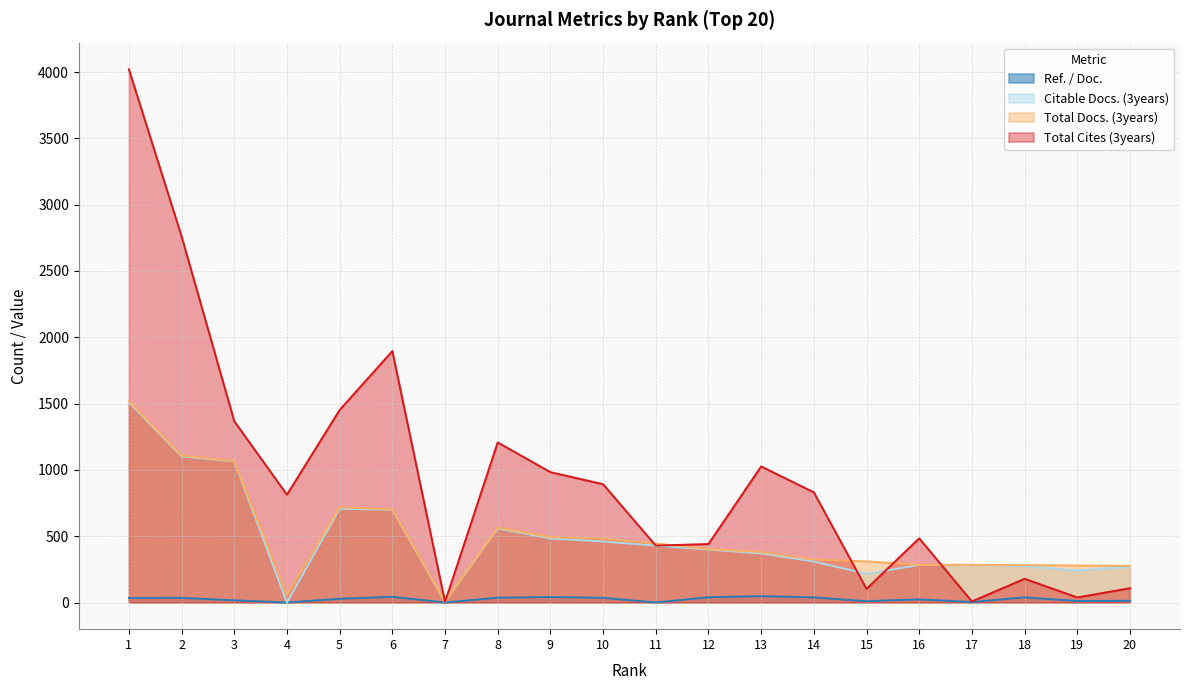

True or false: Ref. / Doc. has a value of 39.8 at 12.

True